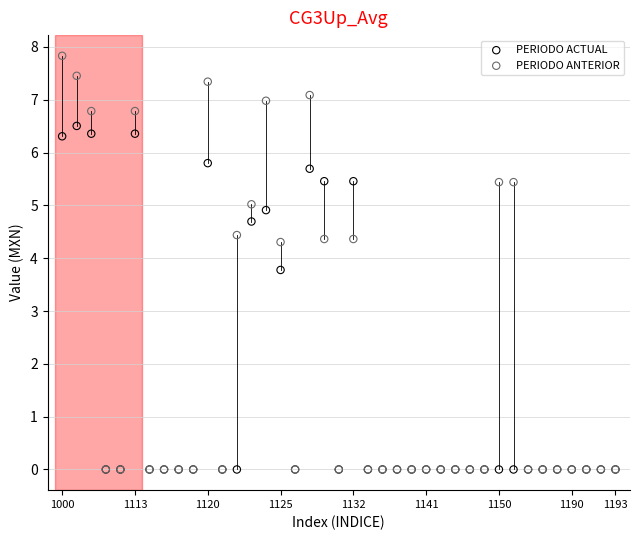

In the PERIODO ACTUAL series, what Y value is closest to 3?

3.8